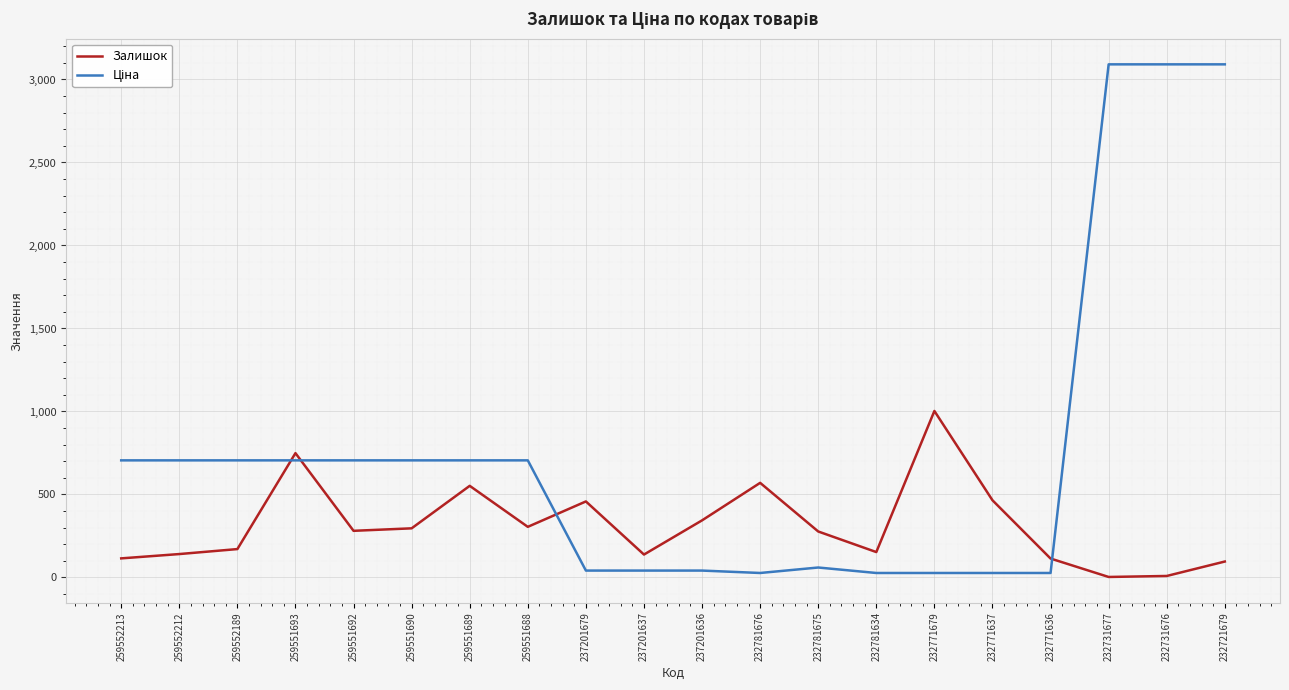

Is it true that Залишок equals 9.0 at 232731676?

True